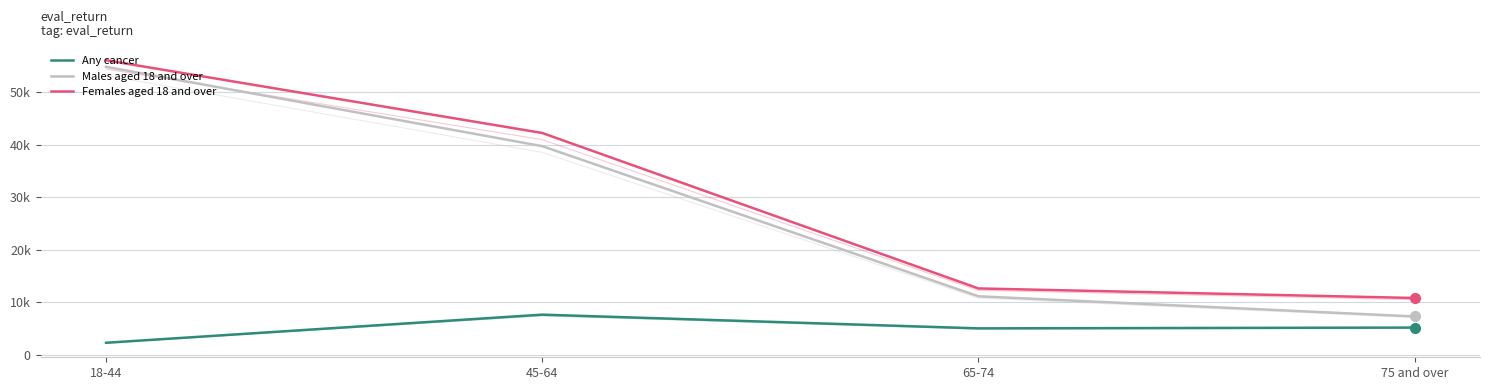

Reading right to left, list all the values displayed in this chart.

Any cancer: 5165	5014	7629	2265
Males aged 18 and over: 7285	11133	39761	54892
Females aged 18 and over: 10804	12628	42277	56142